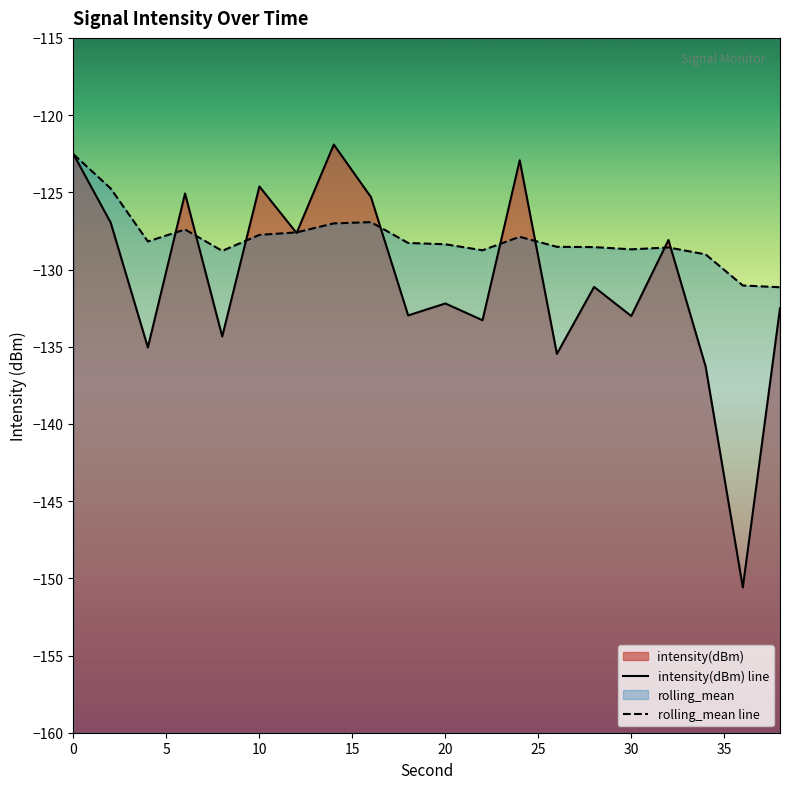

Rank the series by their average value, from highest to lowest.

rolling_mean line, intensity(dBm) line